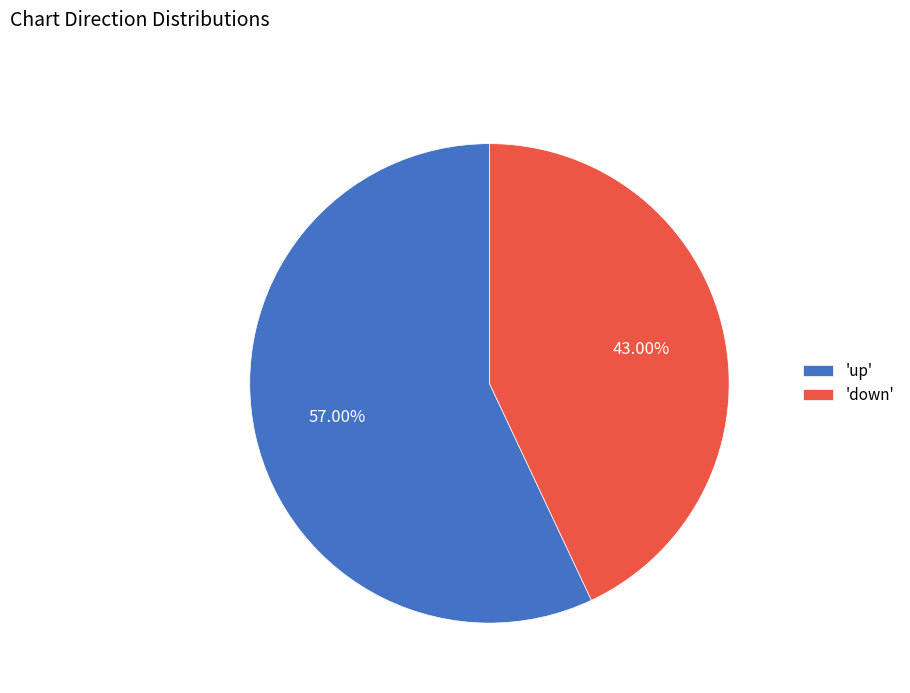

Does any single category account for the majority?

Yes